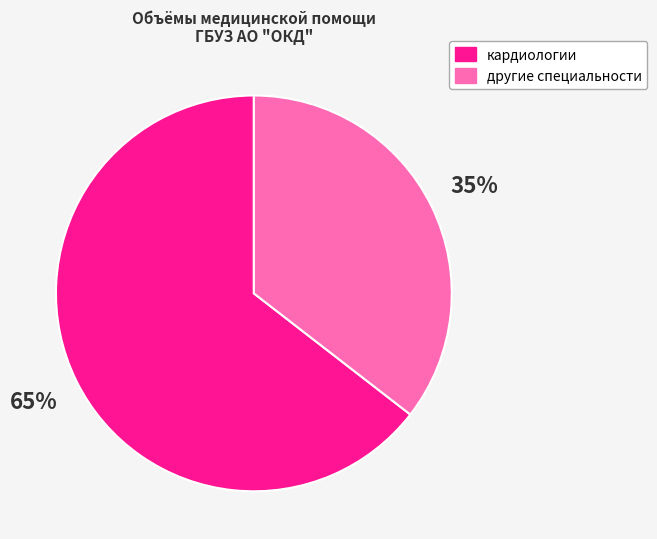

How many slices are in this pie chart?

2